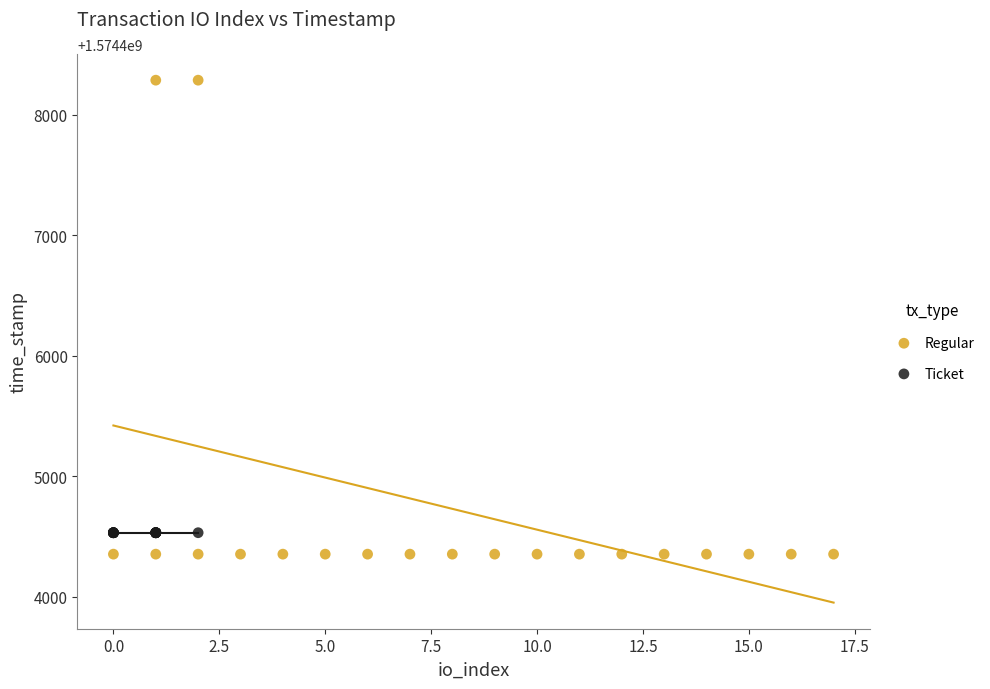

Which series reaches the maximum Y coordinate?

Regular